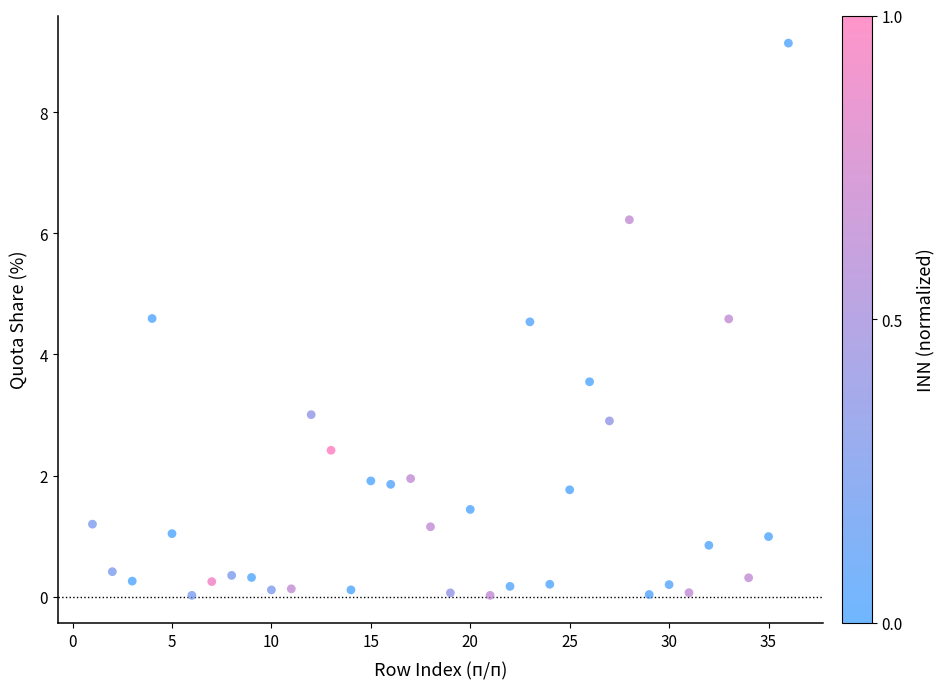

What is the range of X values (max minus min)?

35.0